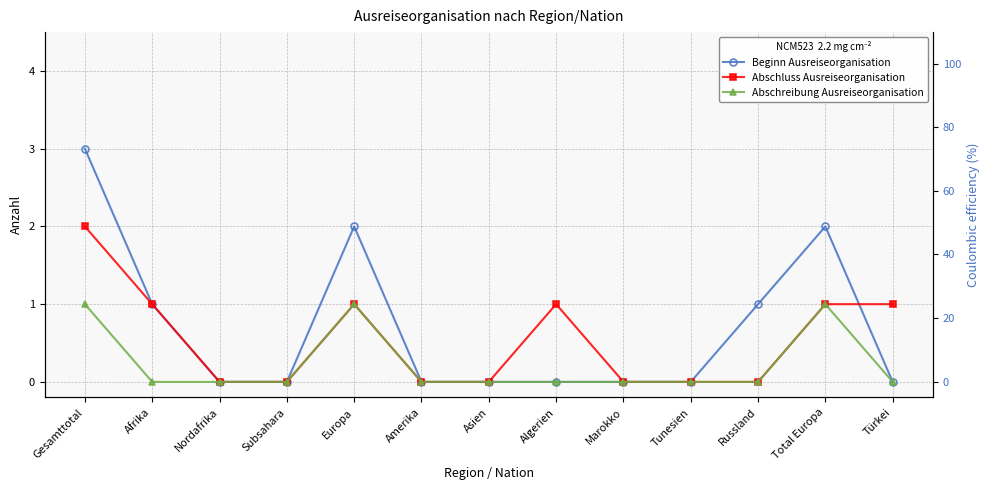

What are all the series names shown in the legend?

Beginn Ausreiseorganisation, Abschluss Ausreiseorganisation, Abschreibung Ausreiseorganisation